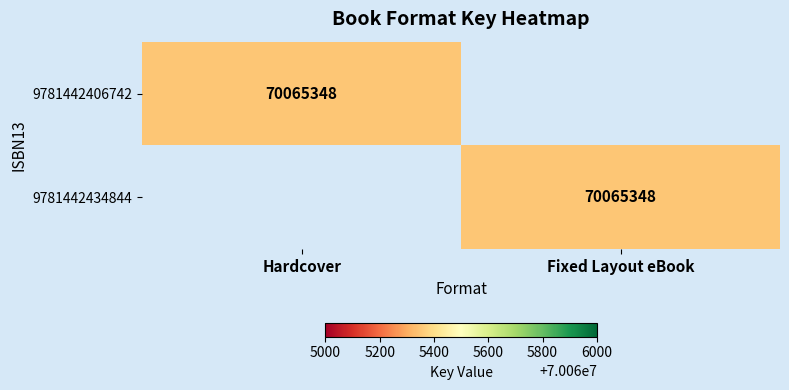

The value of 9781442434844 at Fixed Layout eBook is 20734215. True or false?

False